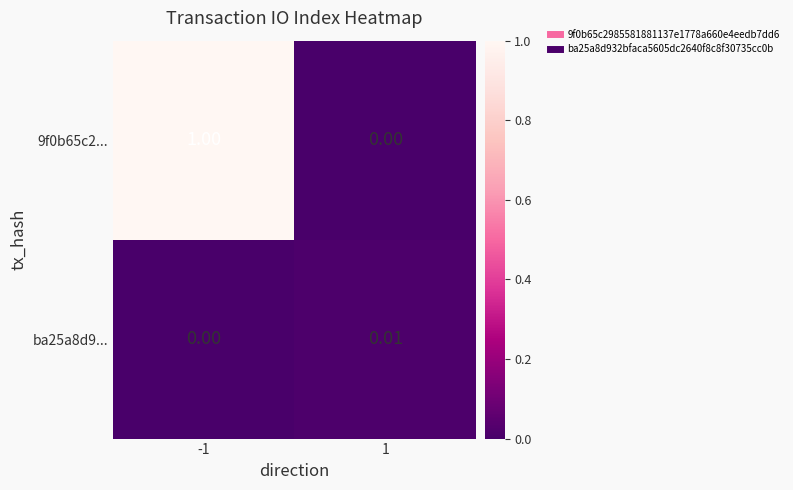

Is the value of ba25a8d9... at -1 greater than the value of 9f0b65c2... at -1?

No